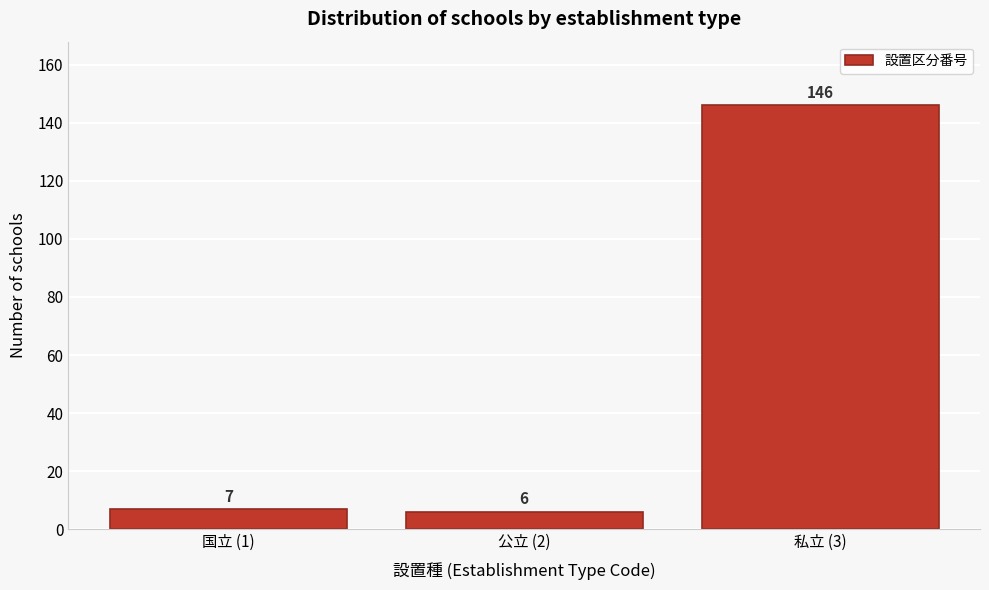

Reading left to right, transcribe all the data shown in this chart.

7	6	146